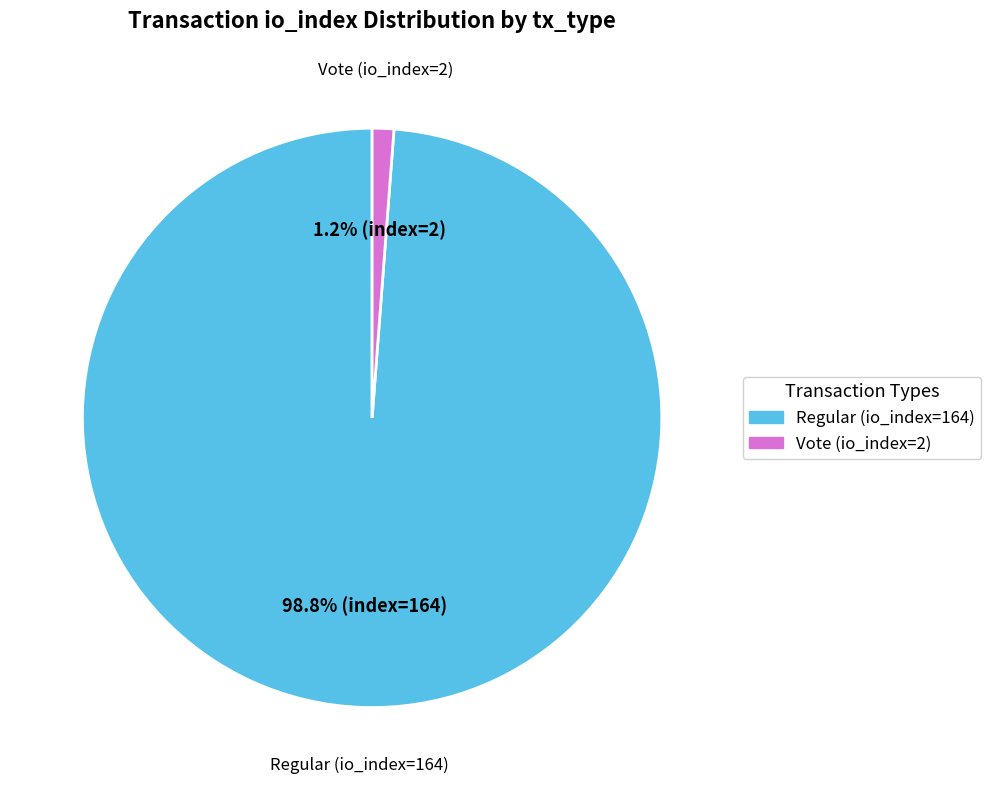

Which has a higher value, Vote (io_index=2) or Regular (io_index=164)?

Regular (io_index=164)